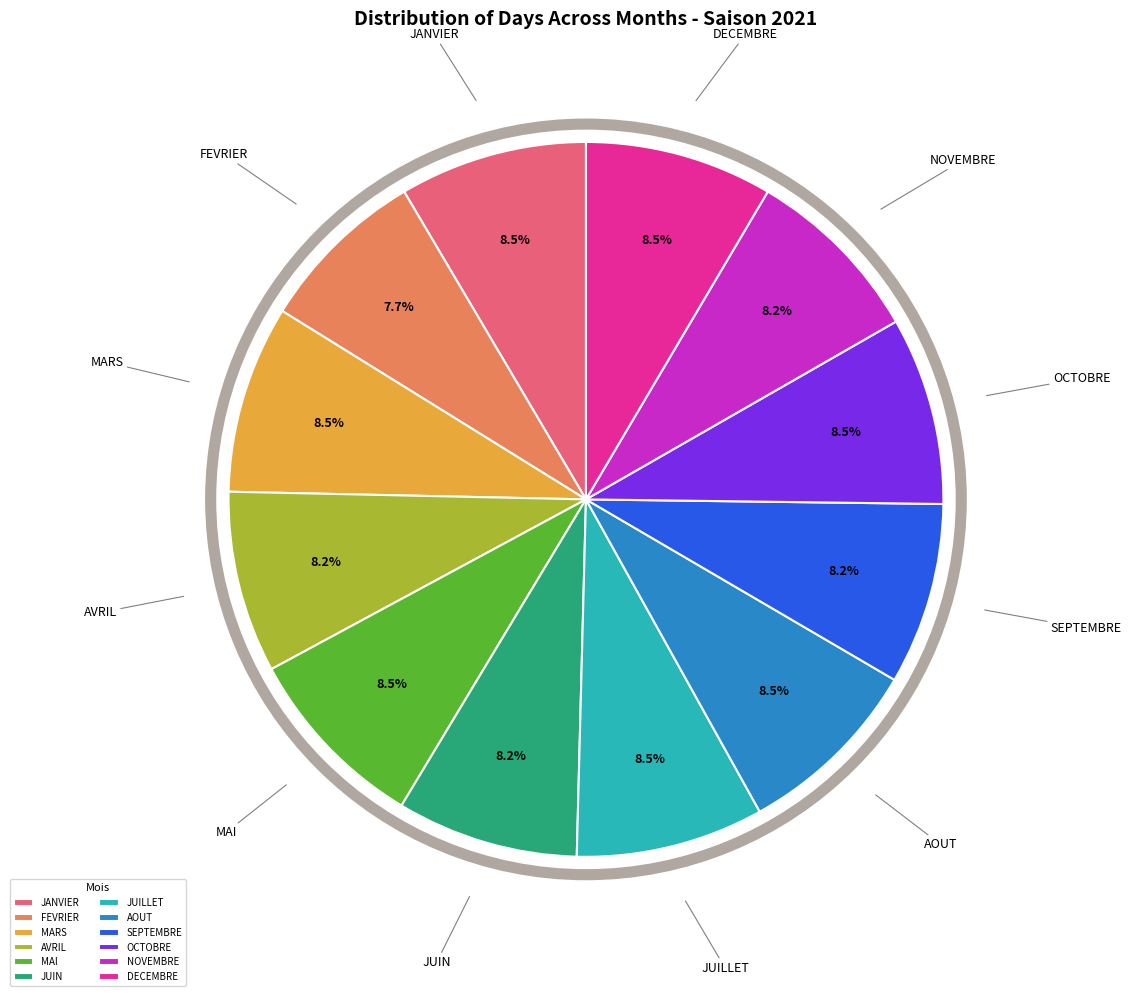

Does any single category account for the majority?

No